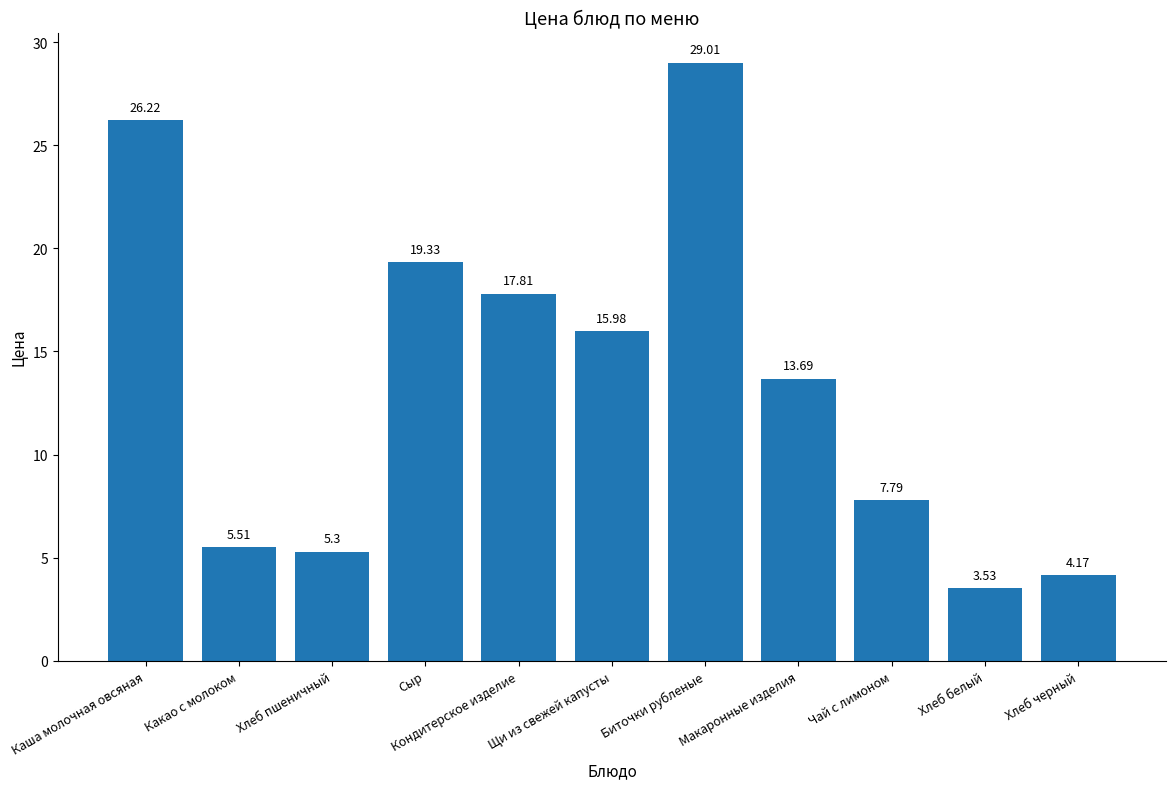

What is the sum of the values at Хлеб белый and Хлеб черный?

7.7